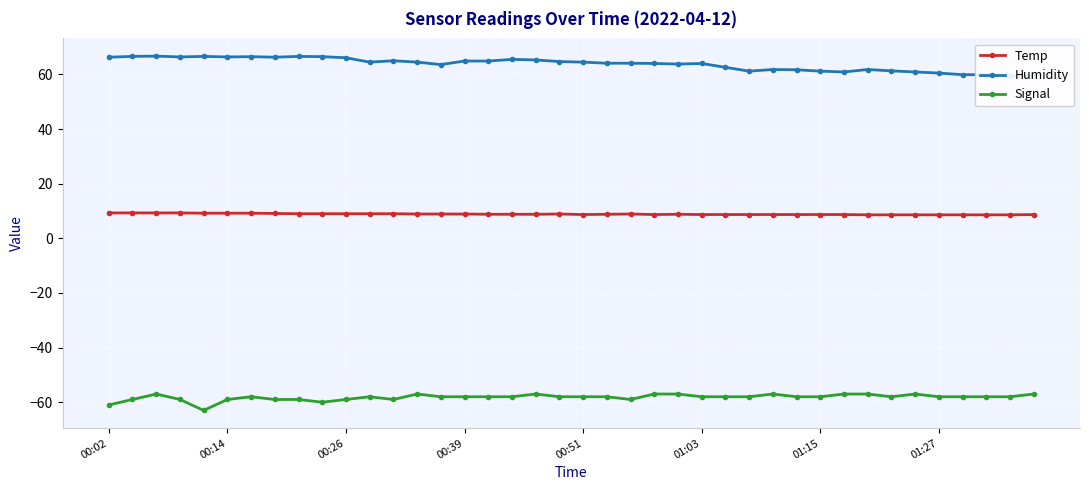

Where is the first local maximum for Temp?

19